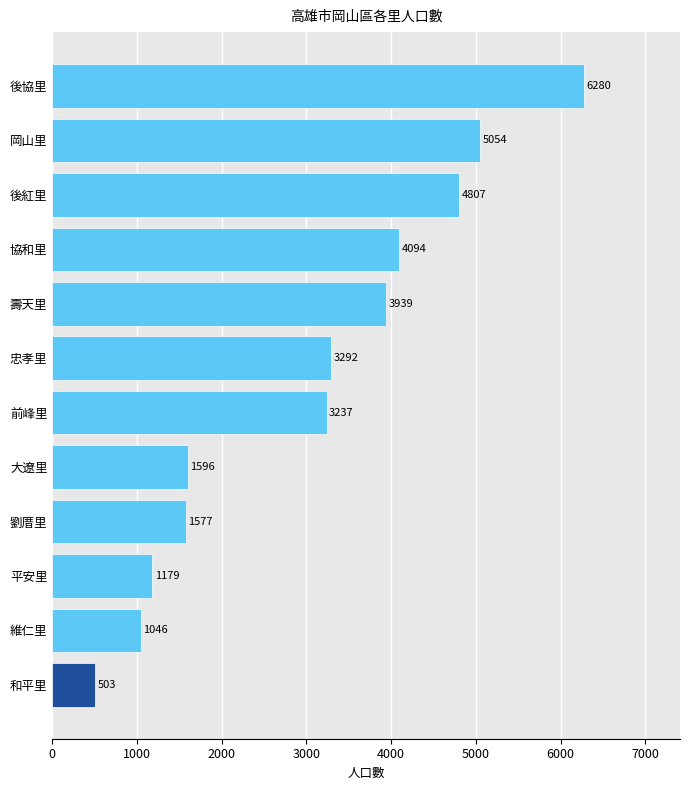

Reading bottom to top, extract all data points from this chart.

503	1046	1179	1577	1596	3237	3292	3939	4094	4807	5054	6280